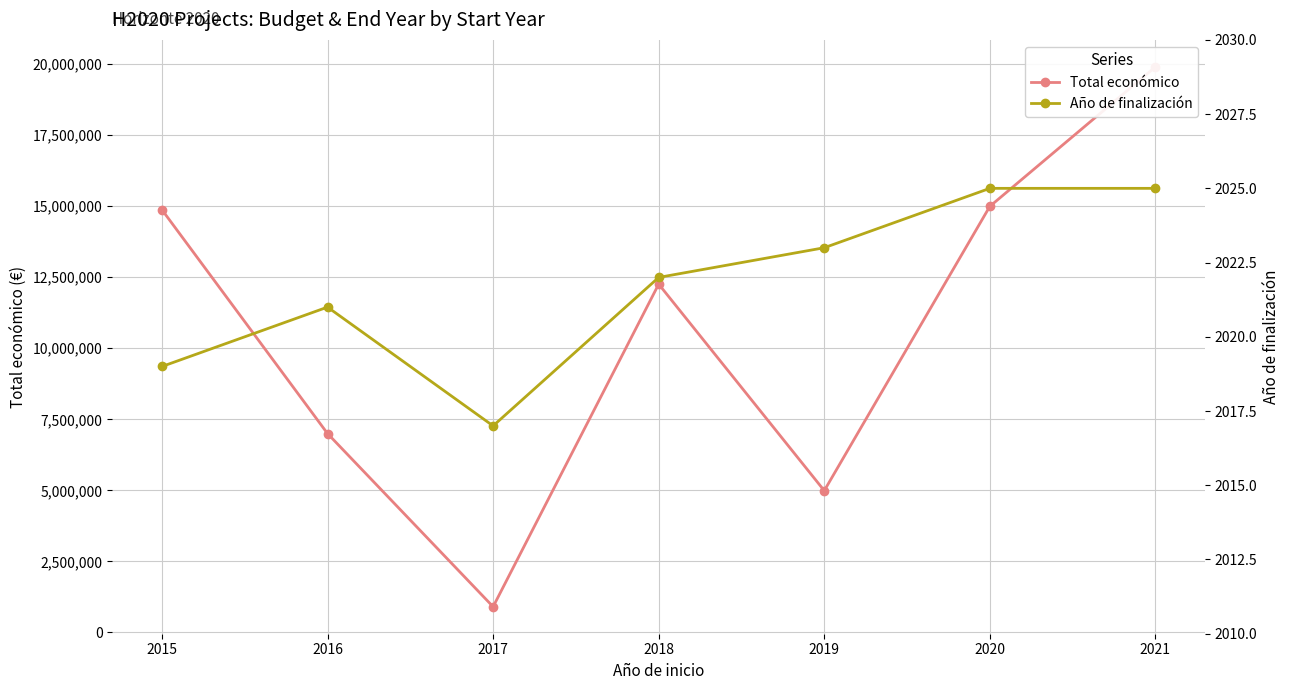

True or false: Total económico and Año de finalización intersect in this chart.

False